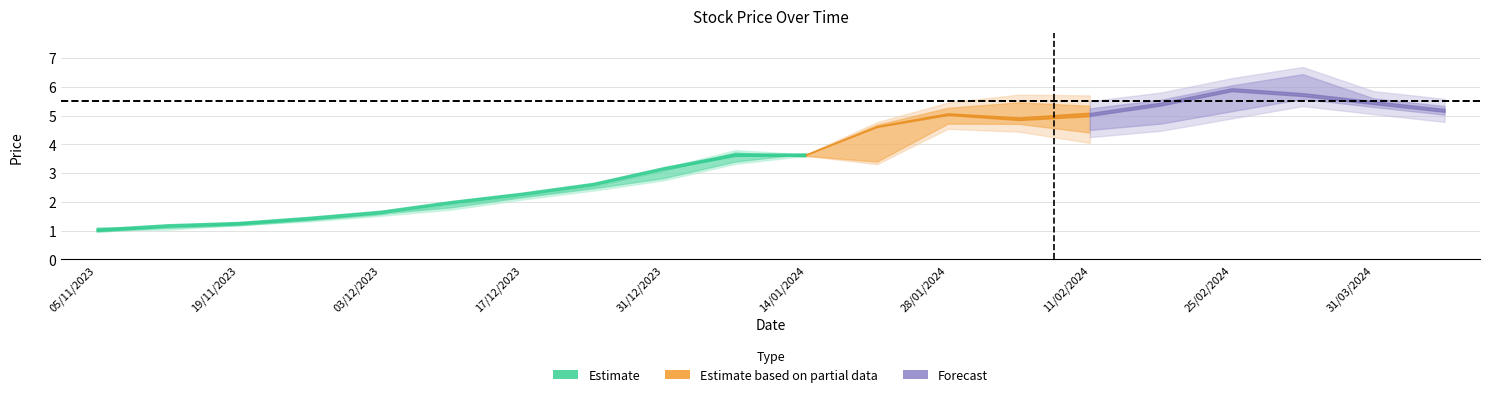

Does the chart display data point markers on the line(s)?

No